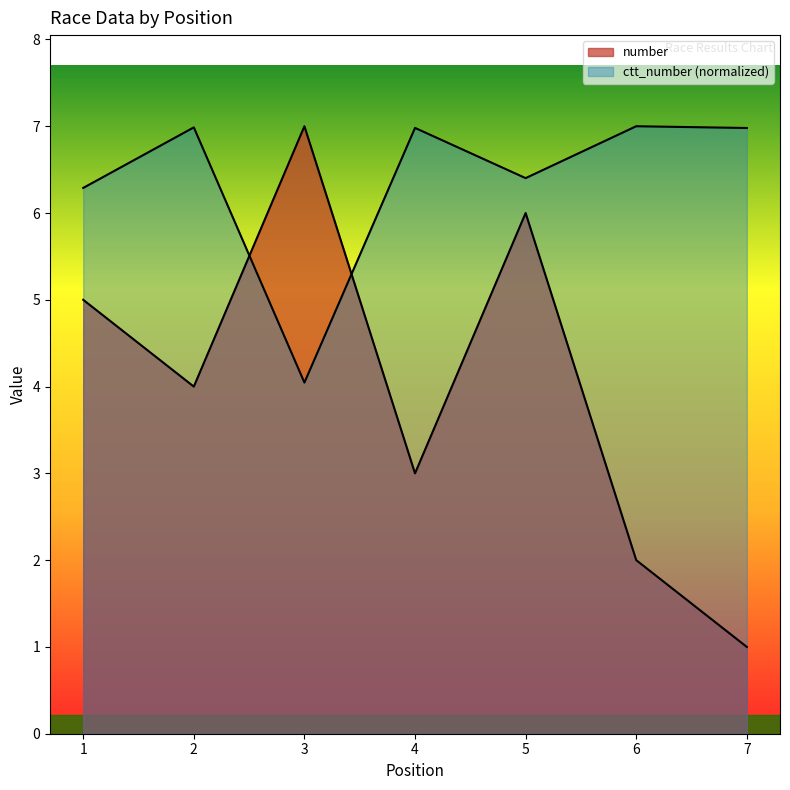

What is the total value across all series at 6?

9.0